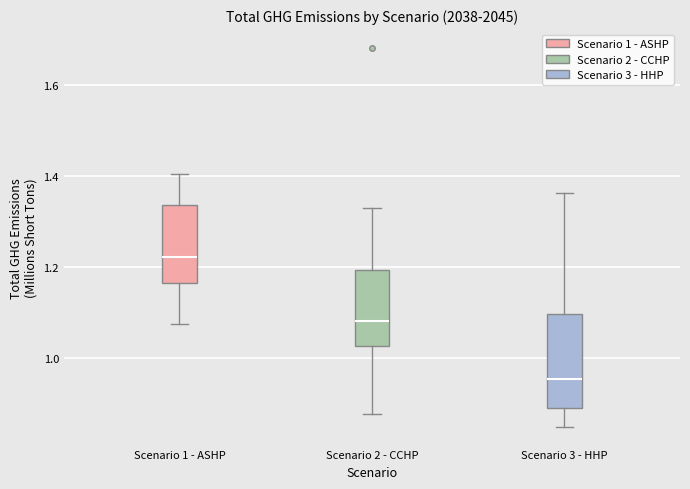

Reading left to right, read every box against the y-axis: the position of its median line, the range the box covers, and the ends of its whiskers. The values are not printed on the chart, so give them approximately, as read against the axis.

Scenario 1 - ASHP: median 1.22, box 1.16 to 1.34, whiskers 1.08 to 1.40
Scenario 2 - CCHP: median 1.08, box 1.02 to 1.20, whiskers 0.88 to 1.32
Scenario 3 - HHP: median 0.96, box 0.90 to 1.10, whiskers 0.84 to 1.36